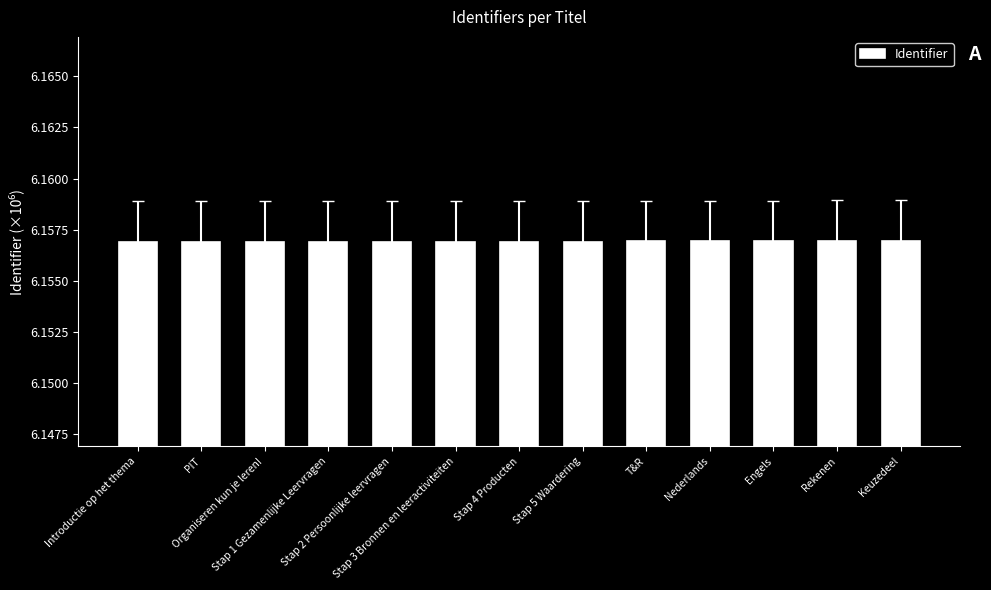

Count the values in the range 6 to 7.

13